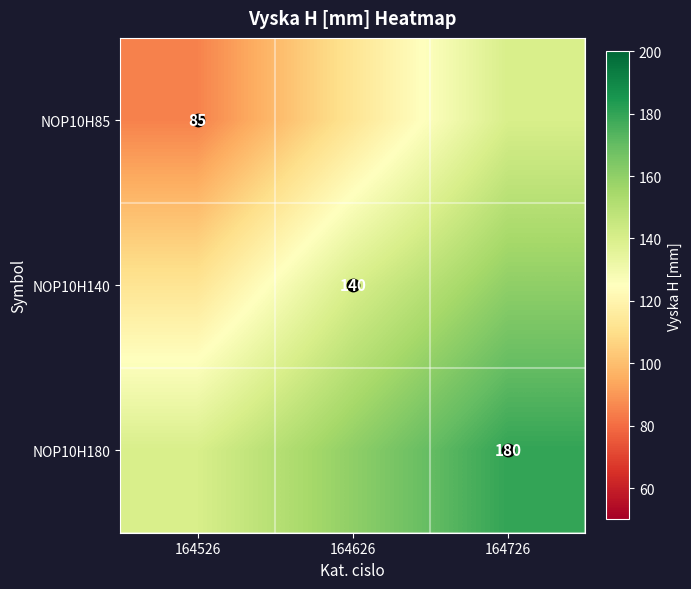

At which label is NOP10H85 closest to 112?

164626